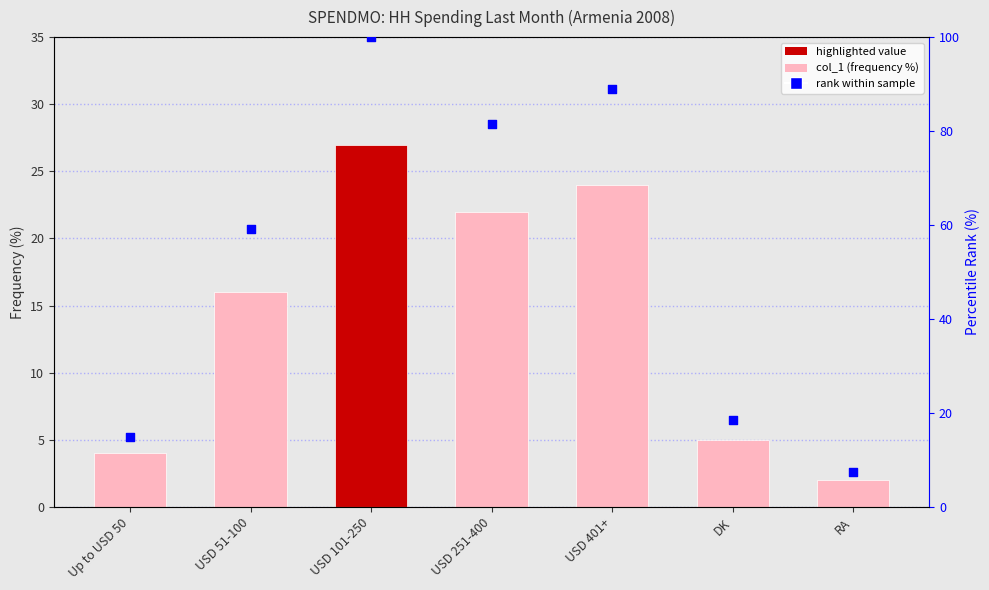

Which series contains the lowest Y value?

col_1